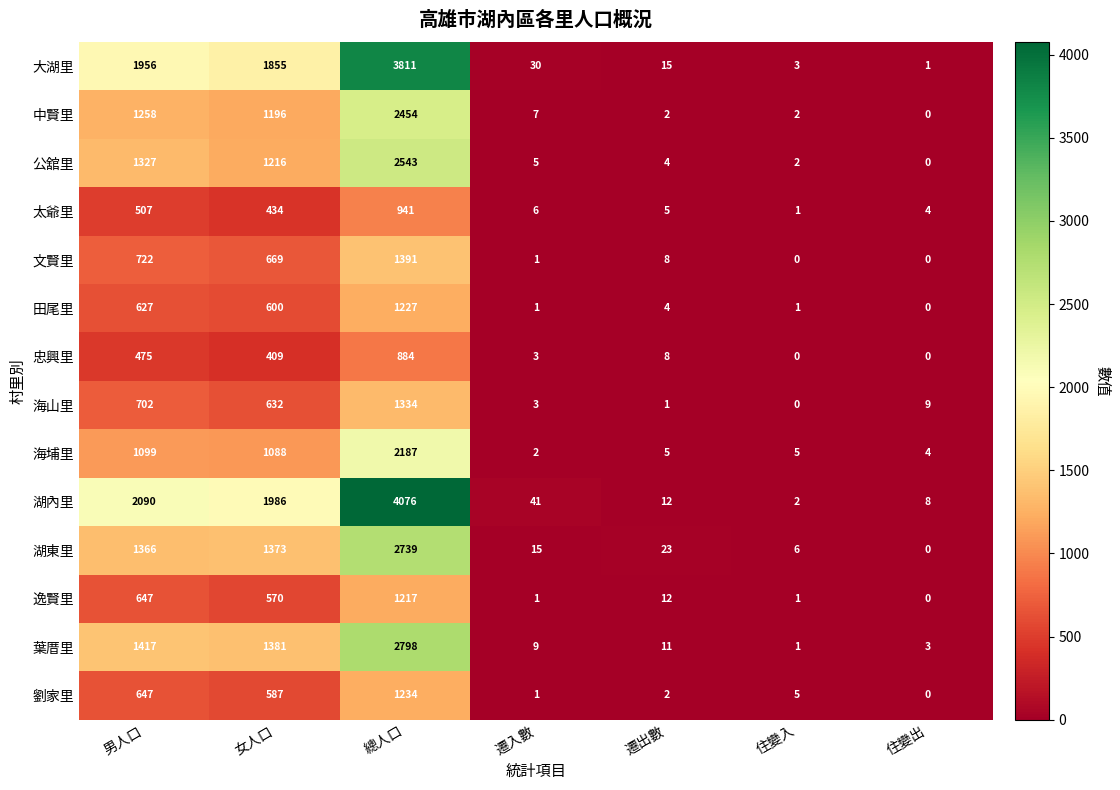

How many data points does each series have?

7